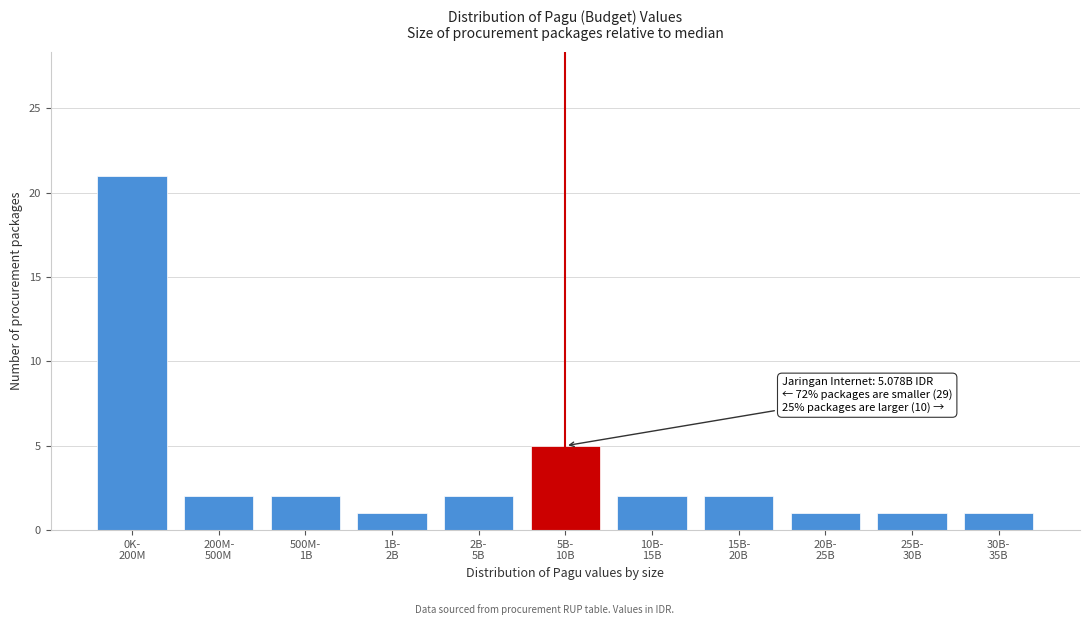

Reading left to right, transcribe all the data shown in this chart.

21	2	2	1	2	5	2	2	1	1	1